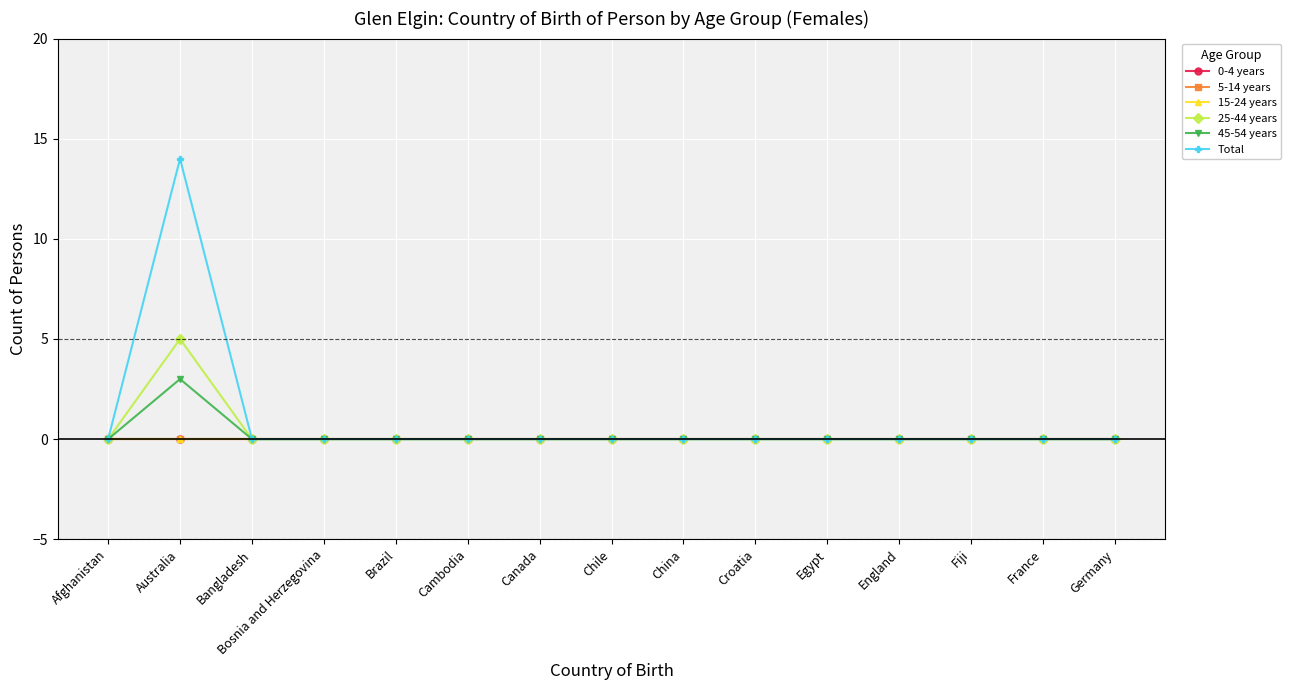

Where is the first local maximum for Total?

Australia